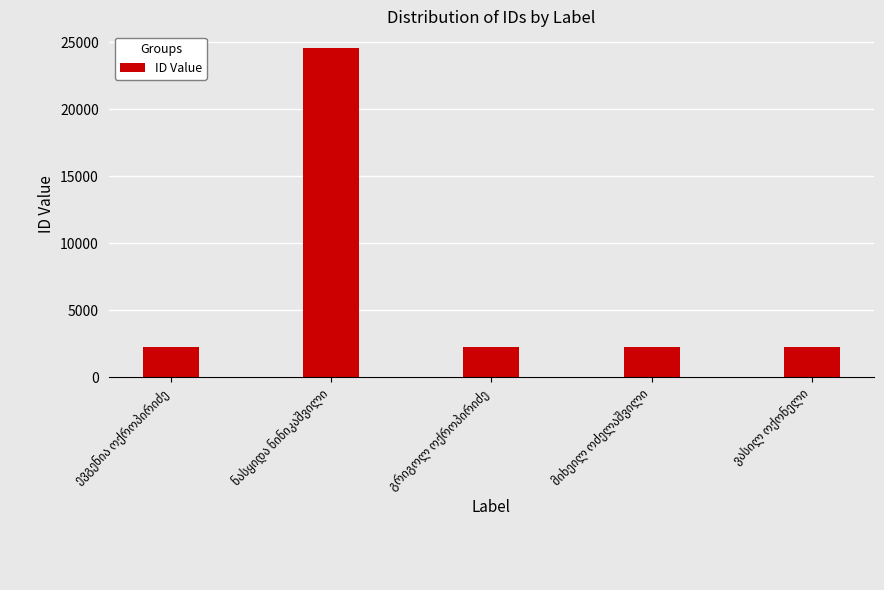

Count the number of categories in the chart.

5